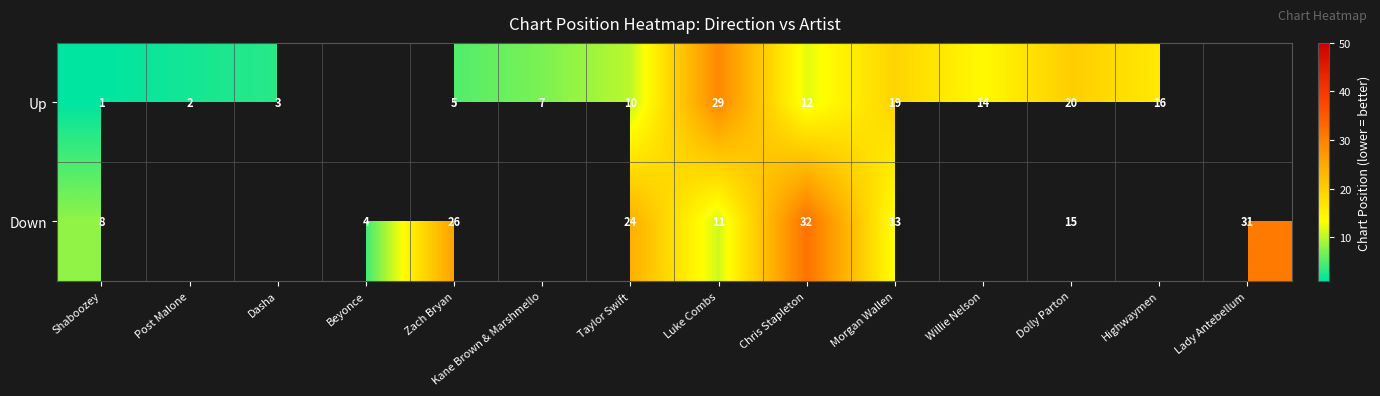

What is the sum of the Up values at Highwaymen and Post Malone?

18